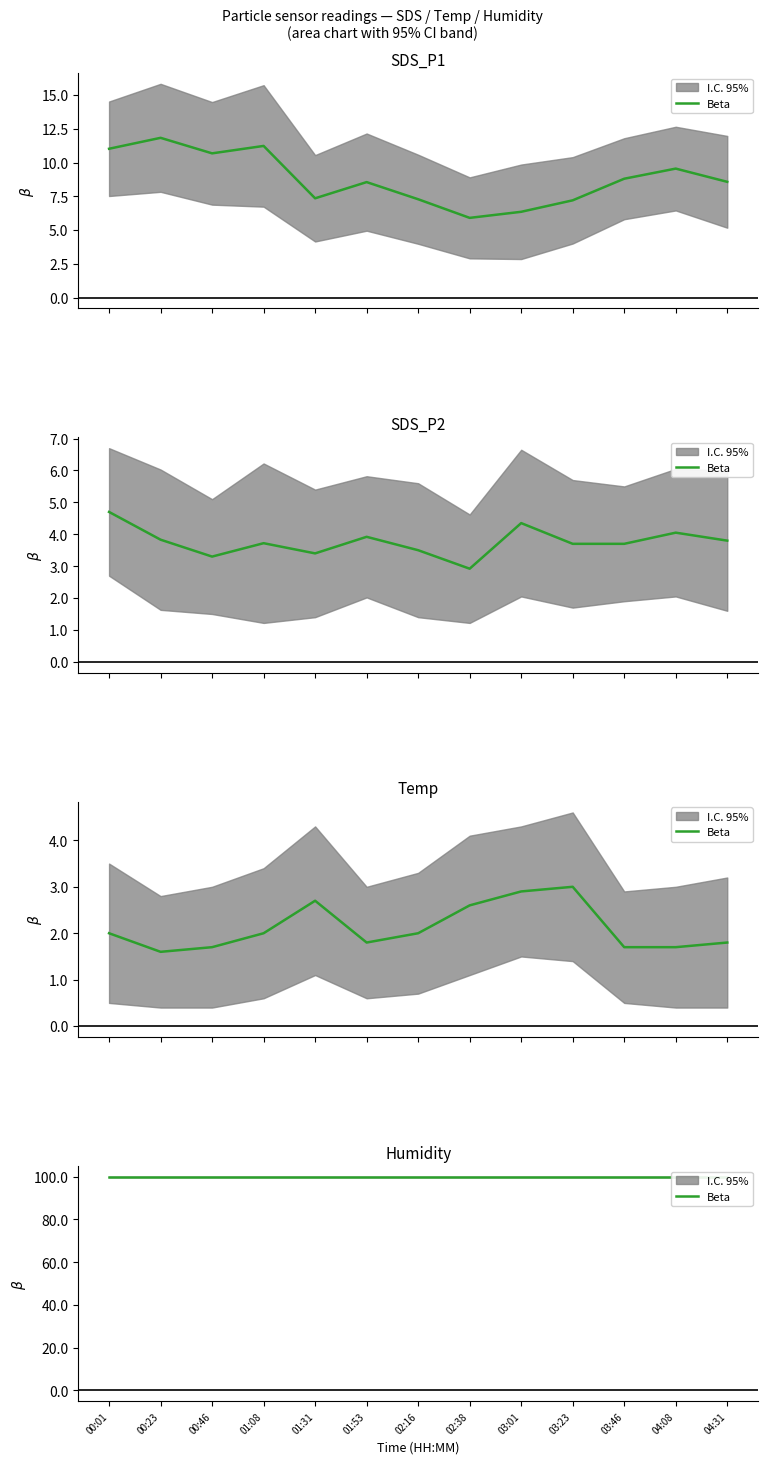

In Temp, how many points are higher than both neighbors (excluding endpoints)?

2